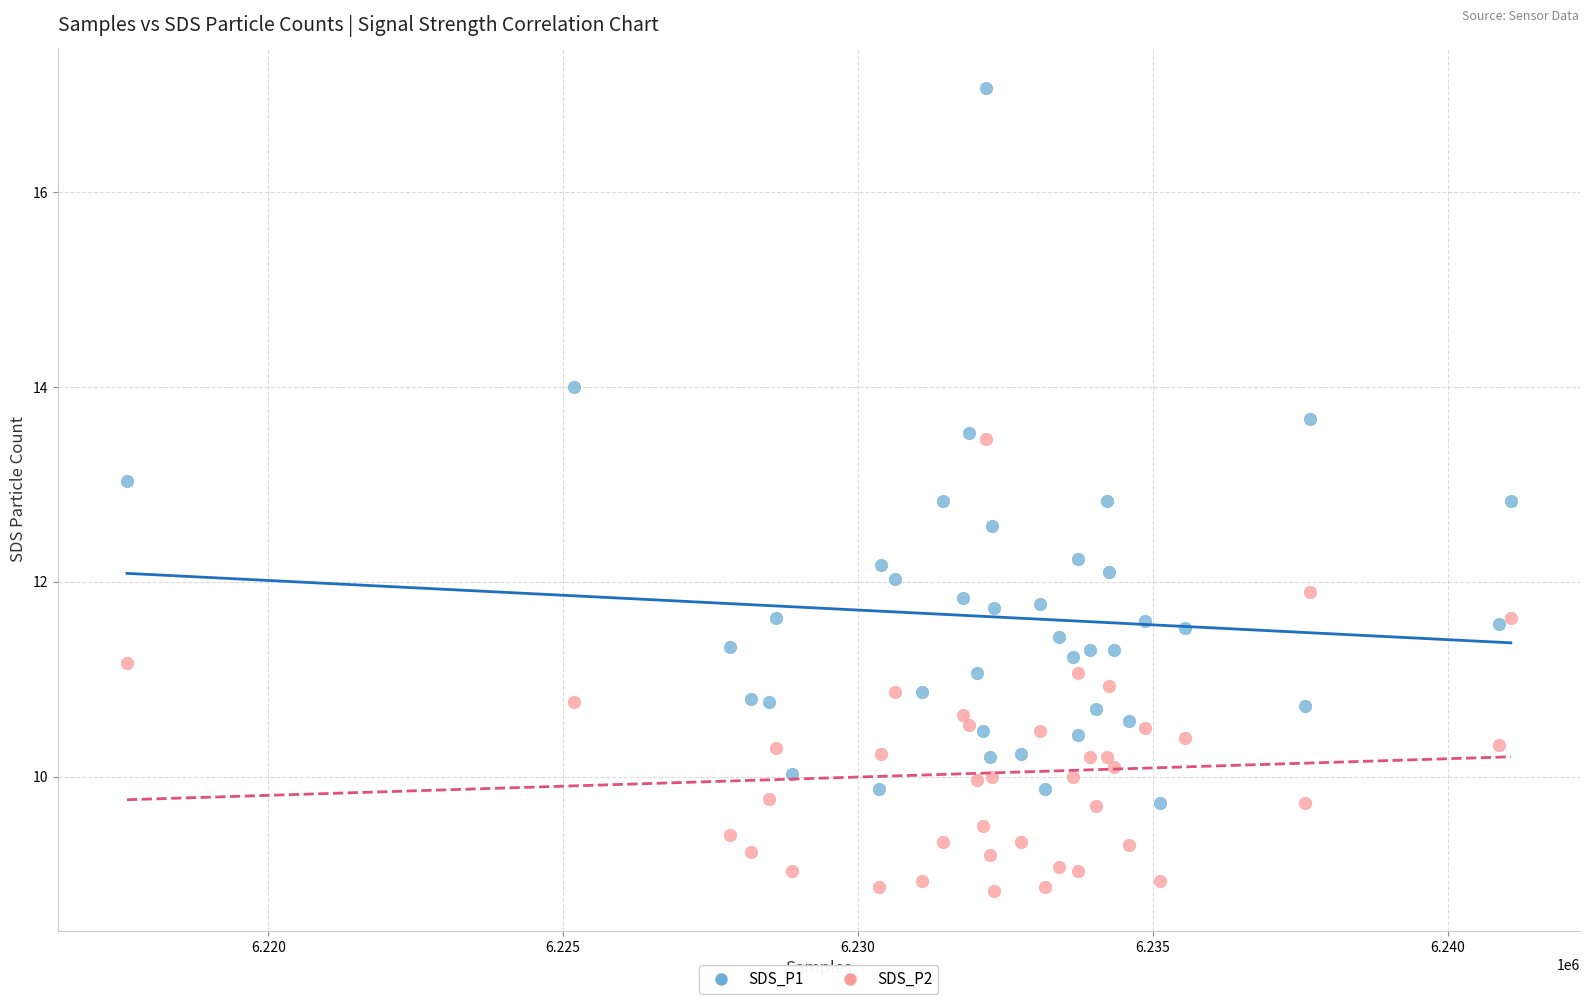

Which series reaches the minimum Y coordinate?

SDS_P2